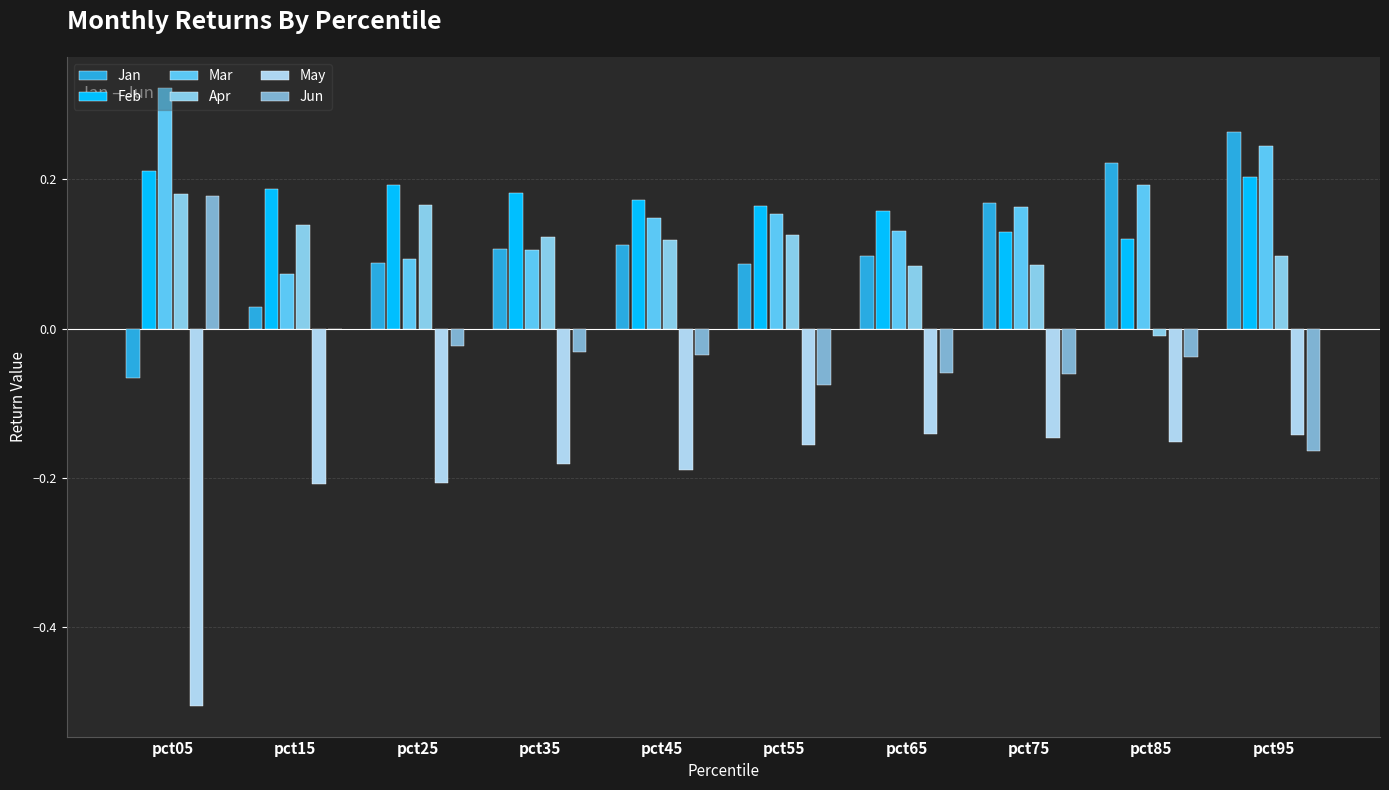

What is the average value of the Mar series?

0.2